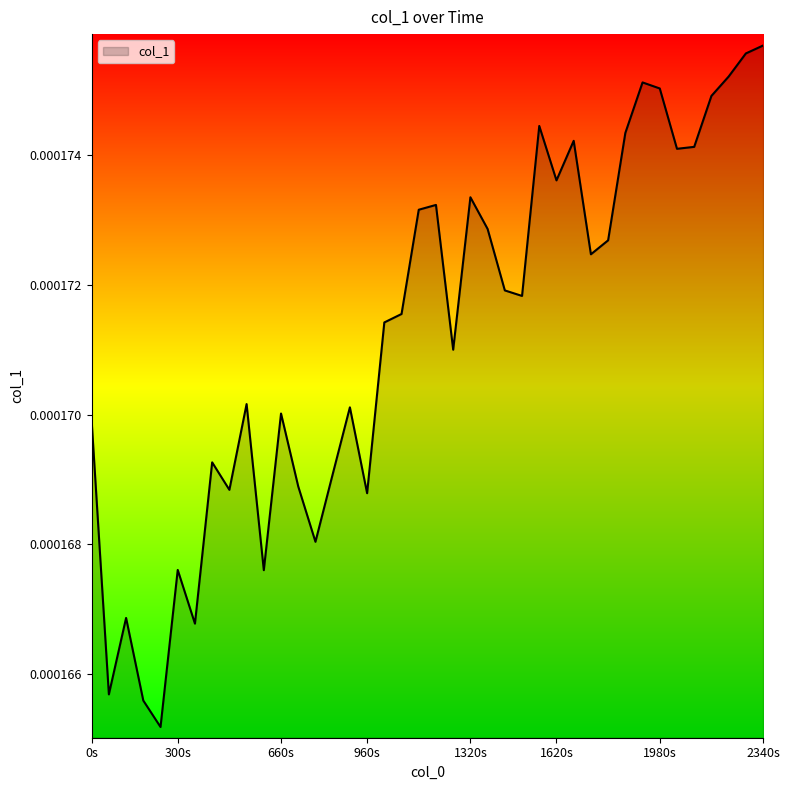

At which category does the chart reach its peak across all series?

2340s